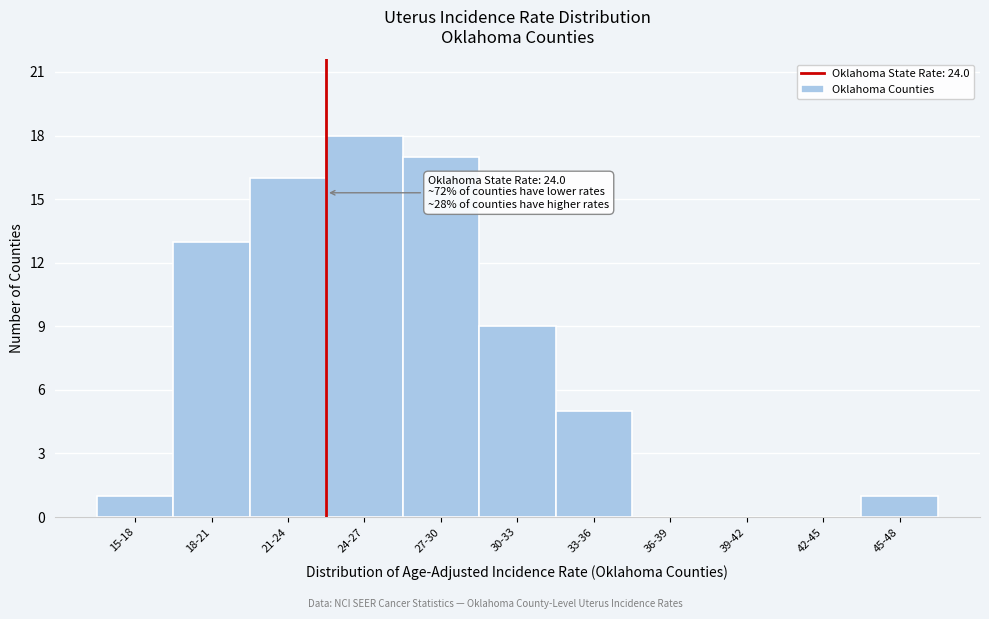

Reading left to right, what are all the values shown in this chart?

15-18=1	18-21=13	21-24=16	24-27=18	27-30=17	30-33=9	33-36=5	36-39=0	39-42=0	42-45=0	45-48=1